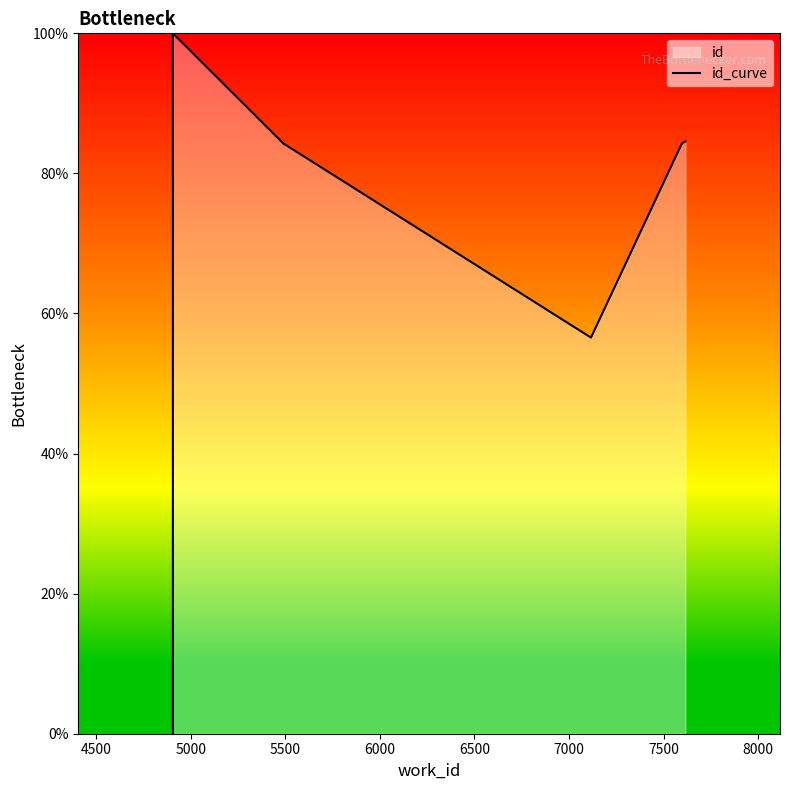

True or false: the data has more than 1 interior local peaks.

True